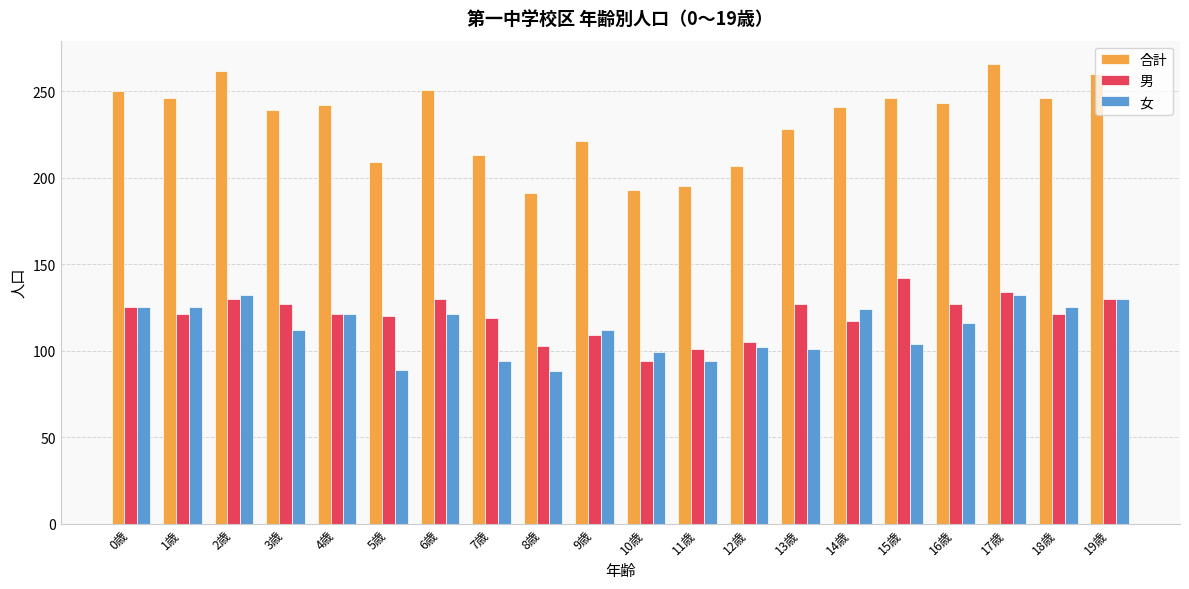

True or false: 男 has a value of 127 at 13歳.

True